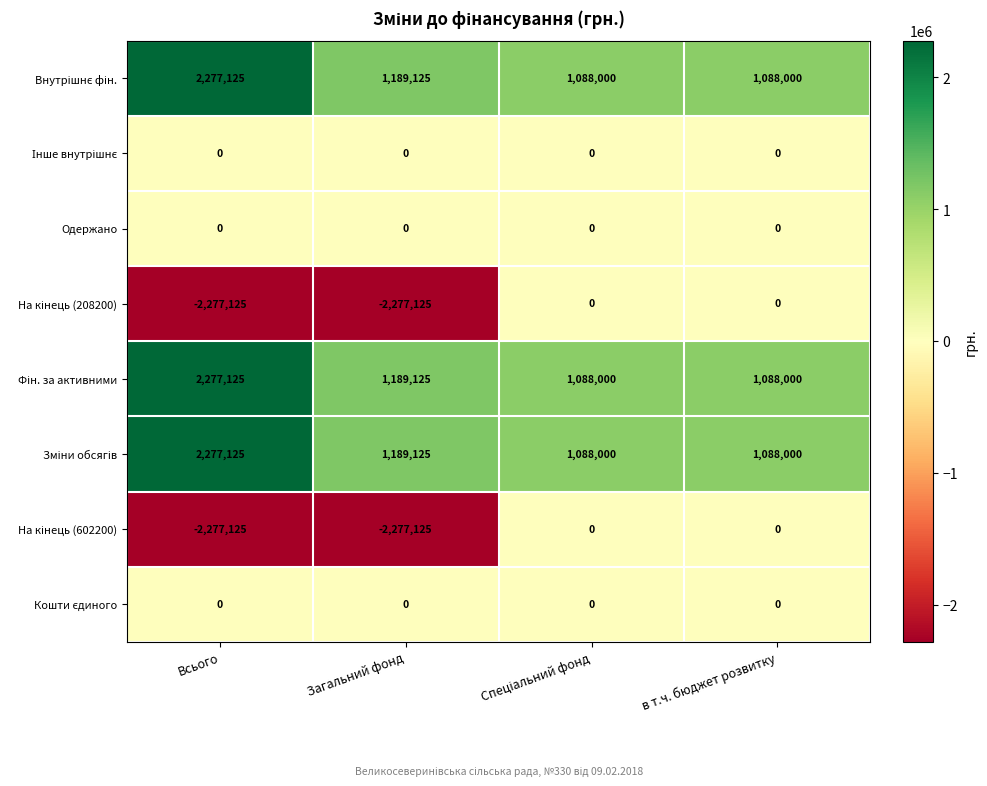

True or false: Одержано has a value of 0 at Всього.

True